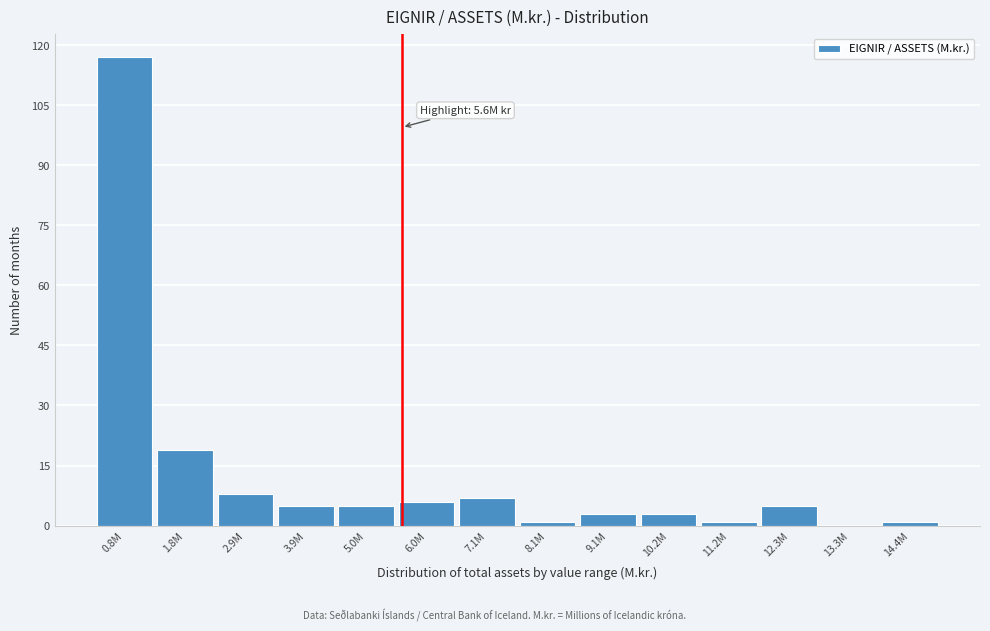

Reading right to left, list all the values displayed in this chart.

14.4M=1	13.3M=0	12.3M=5	11.2M=1	10.2M=3	9.1M=3	8.1M=1	7.1M=7	6.0M=6	5.0M=5	3.9M=5	2.9M=8	1.8M=19	0.8M=117